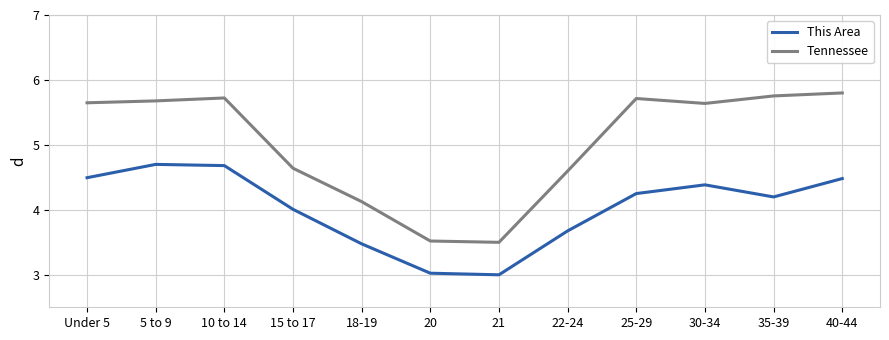

What is the lowest value of the Tennessee series?

3.5